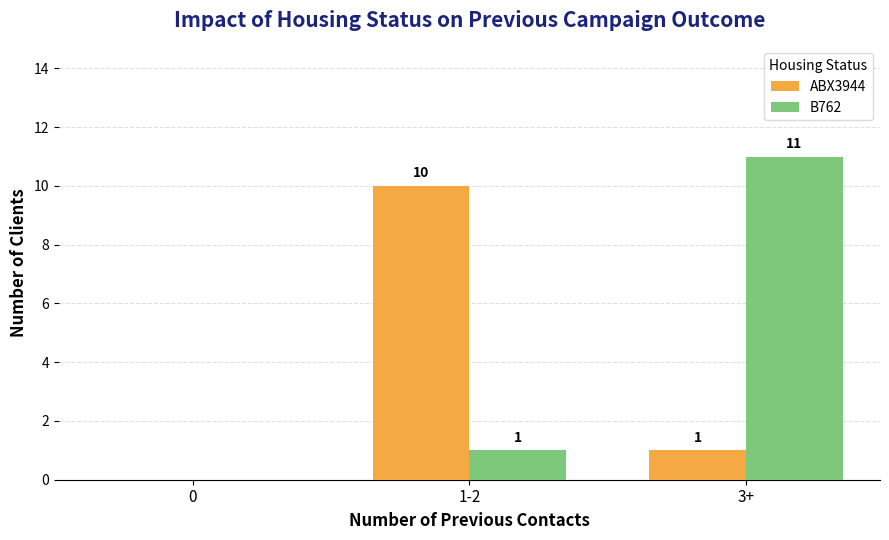

The B762 series shows 4 at 3+. True or false?

False